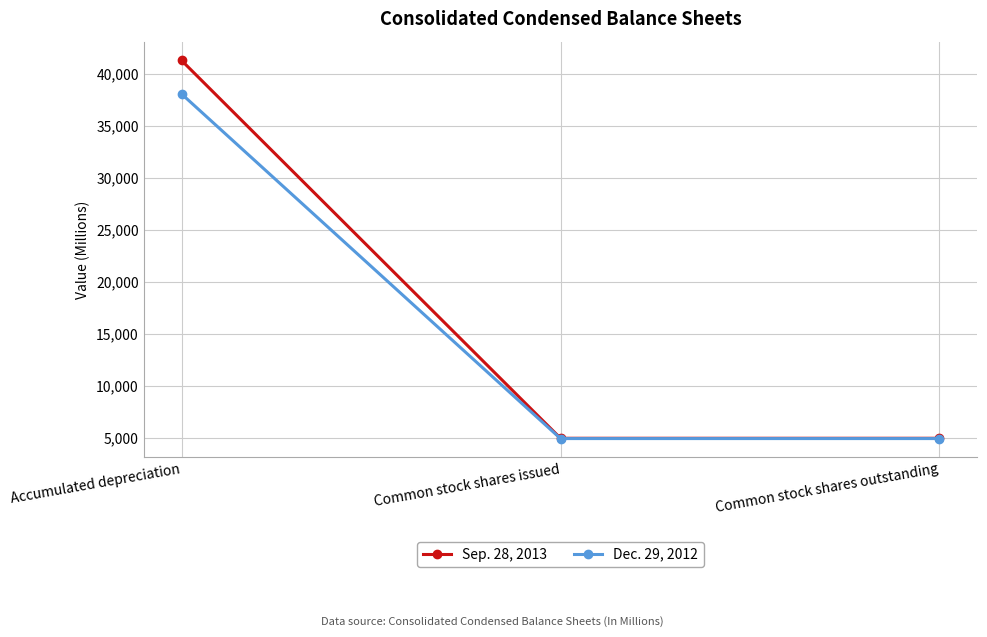

Reading right to left, what are all the values shown in this chart?

Sep. 28, 2013: Common stock shares outstanding=4973	Common stock shares issued=4973	Accumulated depreciation=41282
Dec. 29, 2012: Common stock shares outstanding=4944	Common stock shares issued=4944	Accumulated depreciation=38063